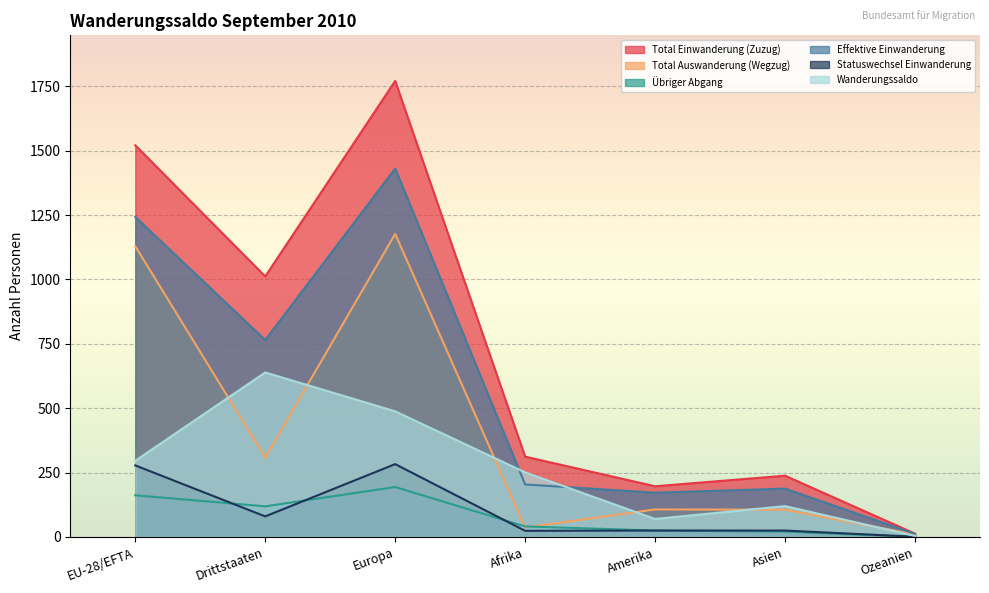

The value of Total Auswanderung (Wegzug) at Amerika is 107. True or false?

True